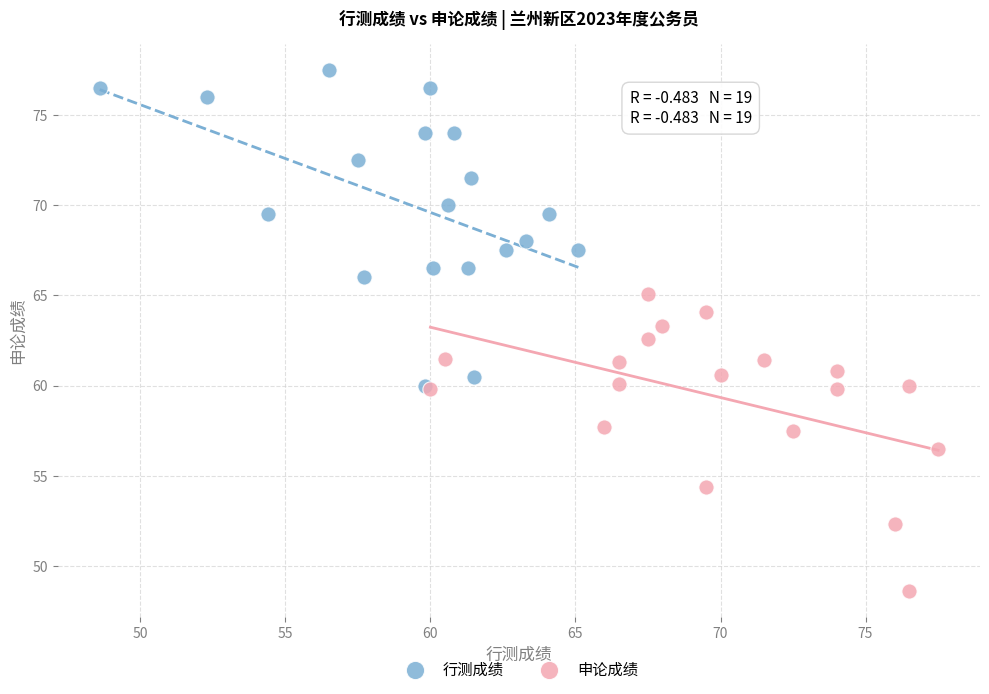

What are all the series names shown in the legend?

行测成绩, 申论成绩